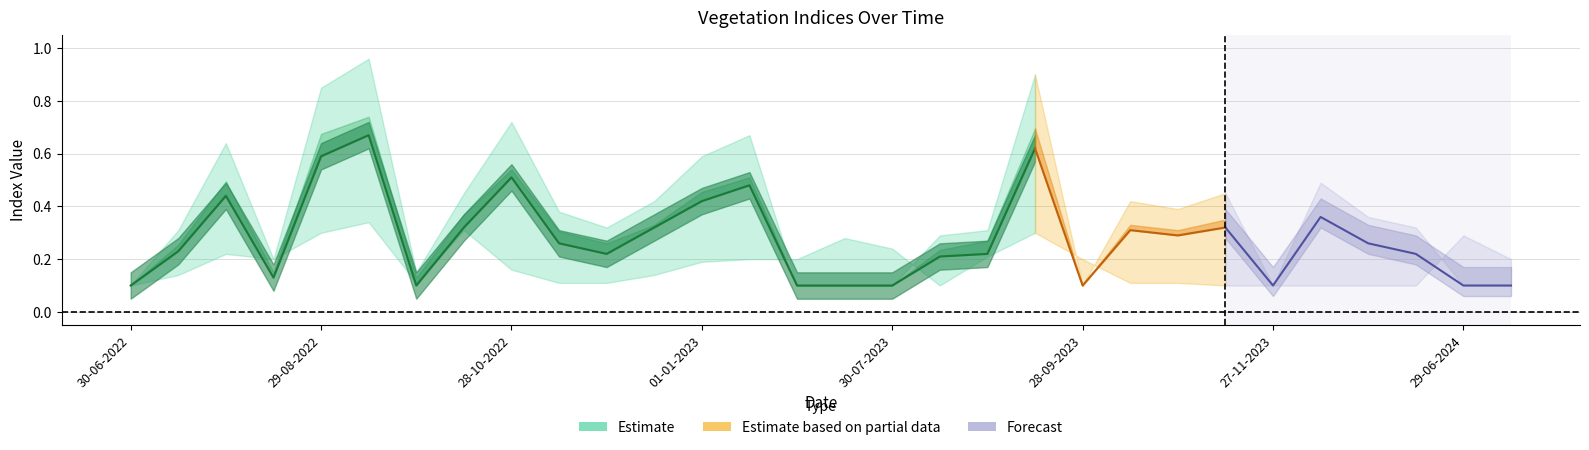

What is the label of the 17th point from the left?

30-07-2023